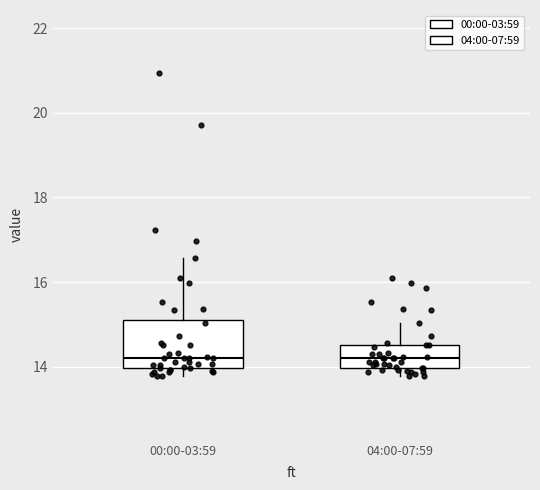

Where does the median line of the box for 04:00-07:59 sit on the y-axis? The values are not printed on the chart, so give them approximately, as read against the axis.

14.2